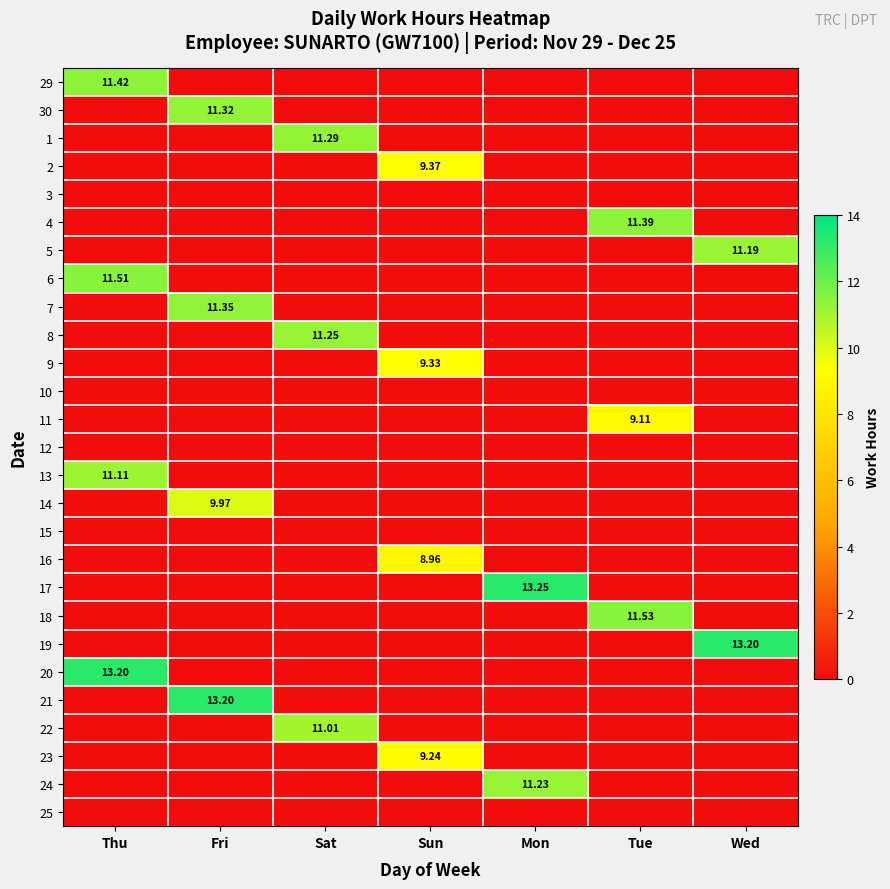

Rank the categories by 17 value from lowest to highest.

Thu, Fri, Sat, Sun, Tue, Wed, Mon